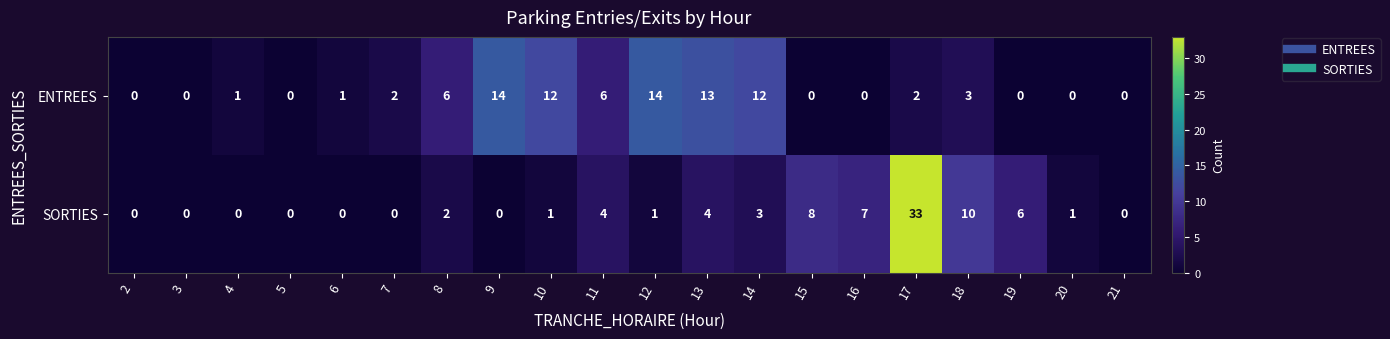

Which category has the highest value in the SORTIES series?

17